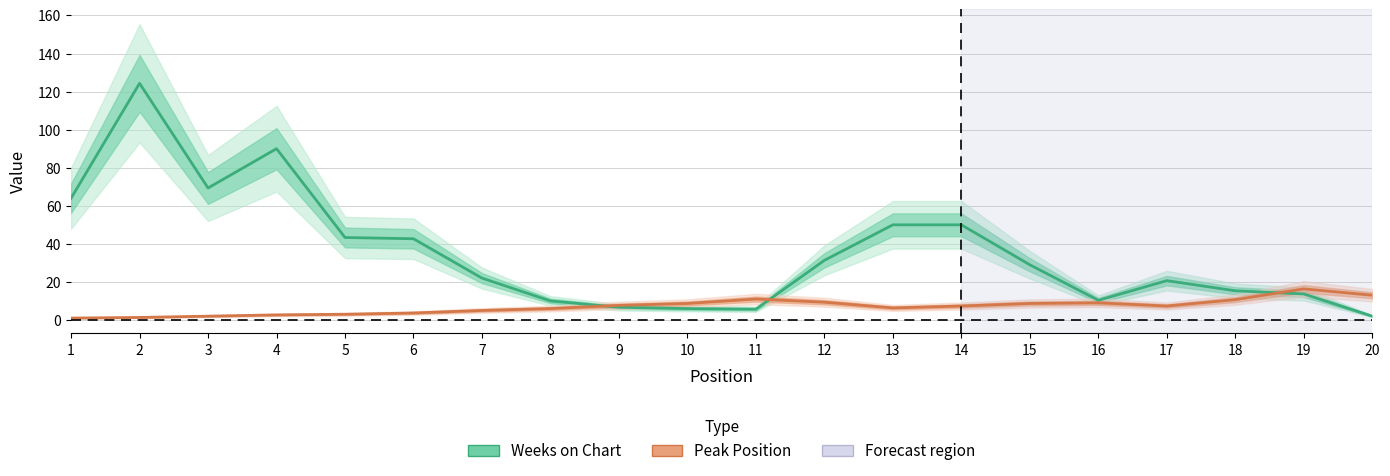

What is the value of the Weeks on Chart point at the 2nd from the left?

124.3